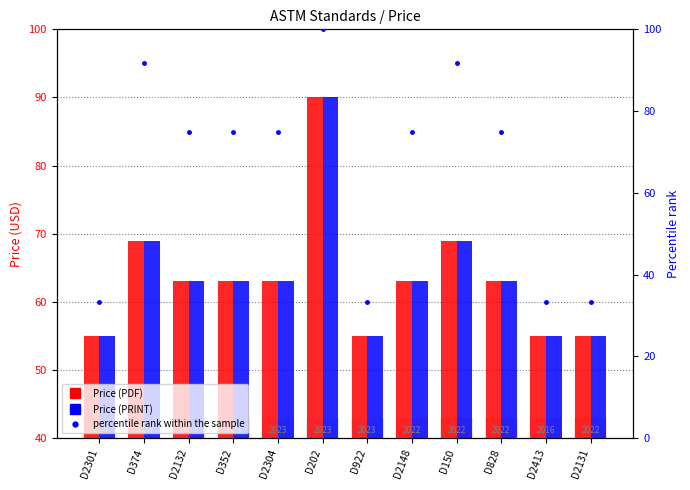

How many series are shown in this chart?

3